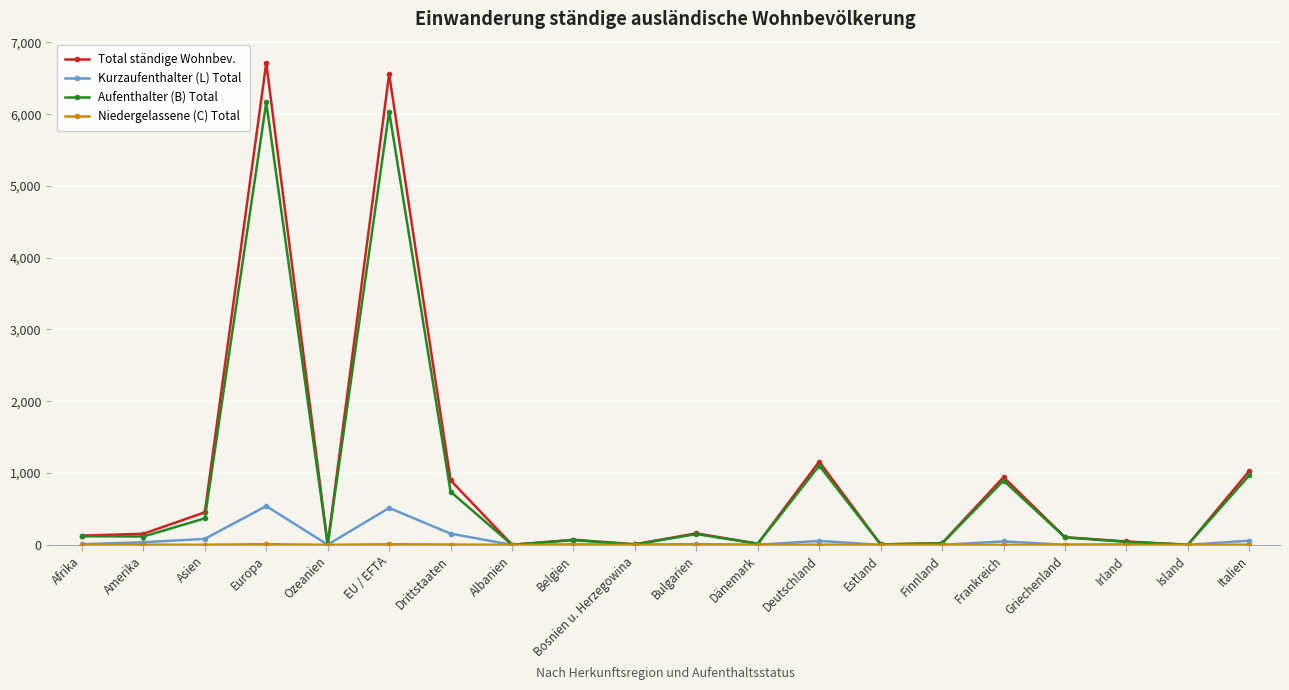

How many values in the Total ständige Wohnbev. series are below 129?

10